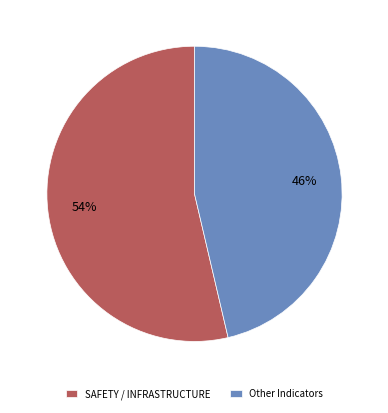

How many slices are in this pie chart?

2